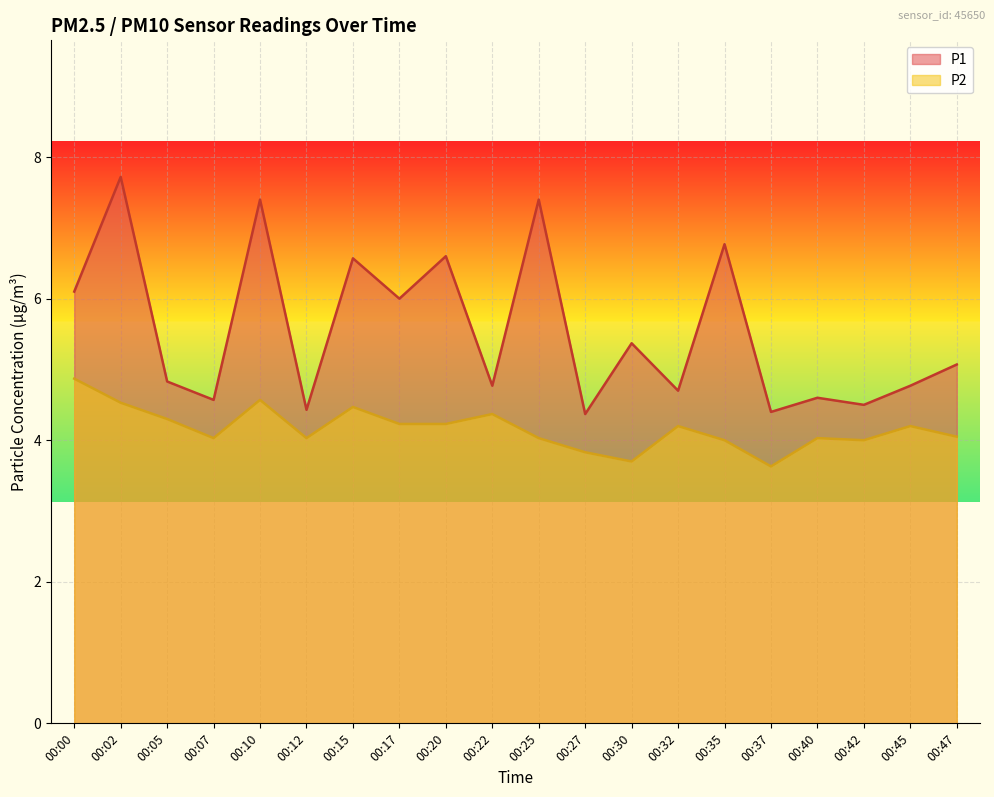

True or false: P1 has a value of 7.4 at 00:10.

True